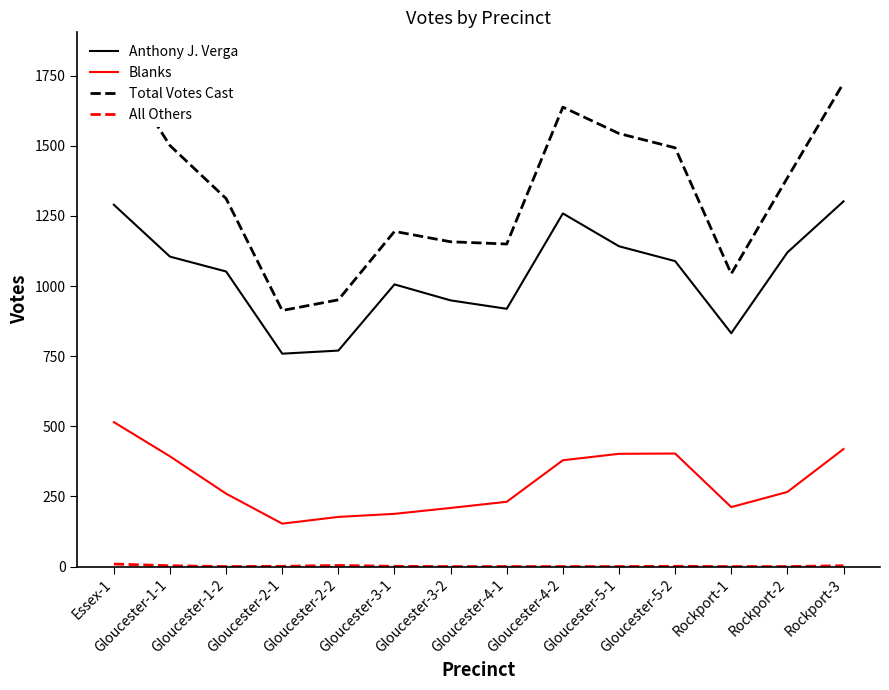

At how many categories does at least one series exceed 1798?

1